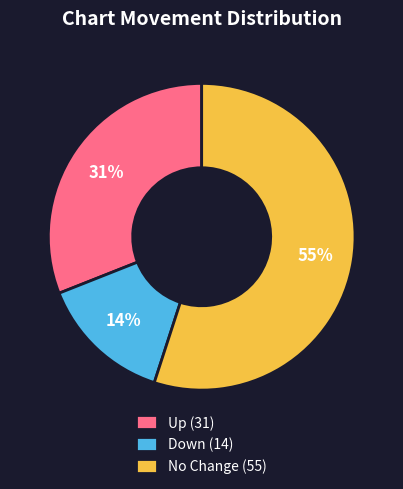

To the nearest percent, what is the difference between the largest and smallest slice percentages?

41%